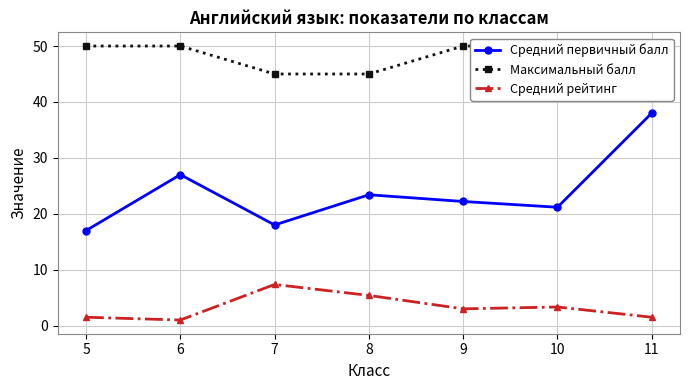

How many lines are shown in the chart?

3